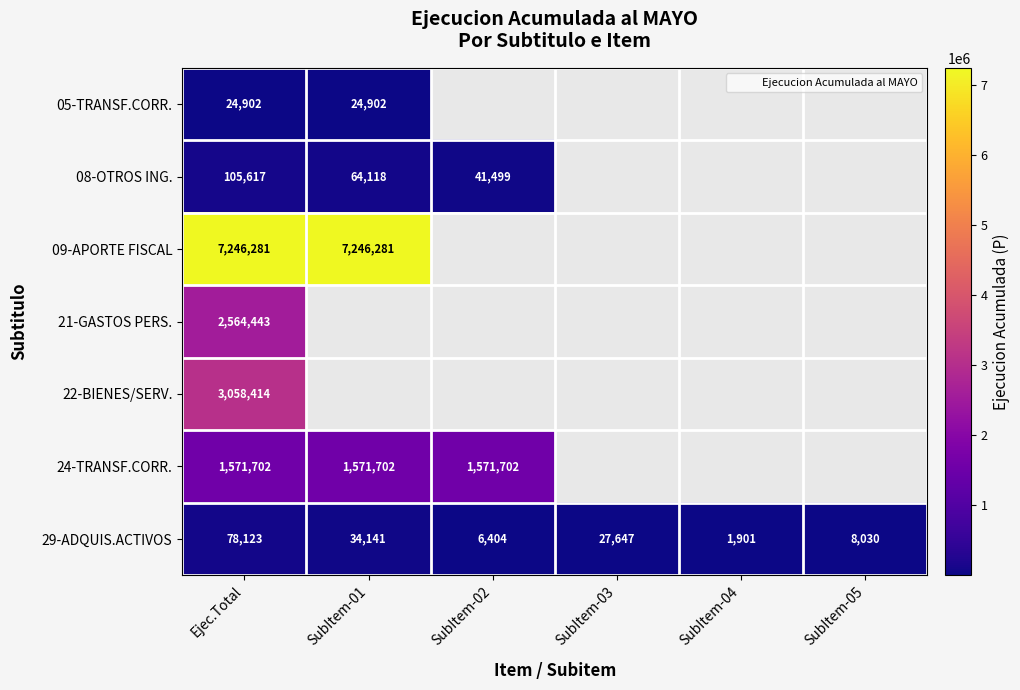

What is the difference between the 29-ADQUIS.ACTIVOS values at SubItem-05 and SubItem-02?

1626